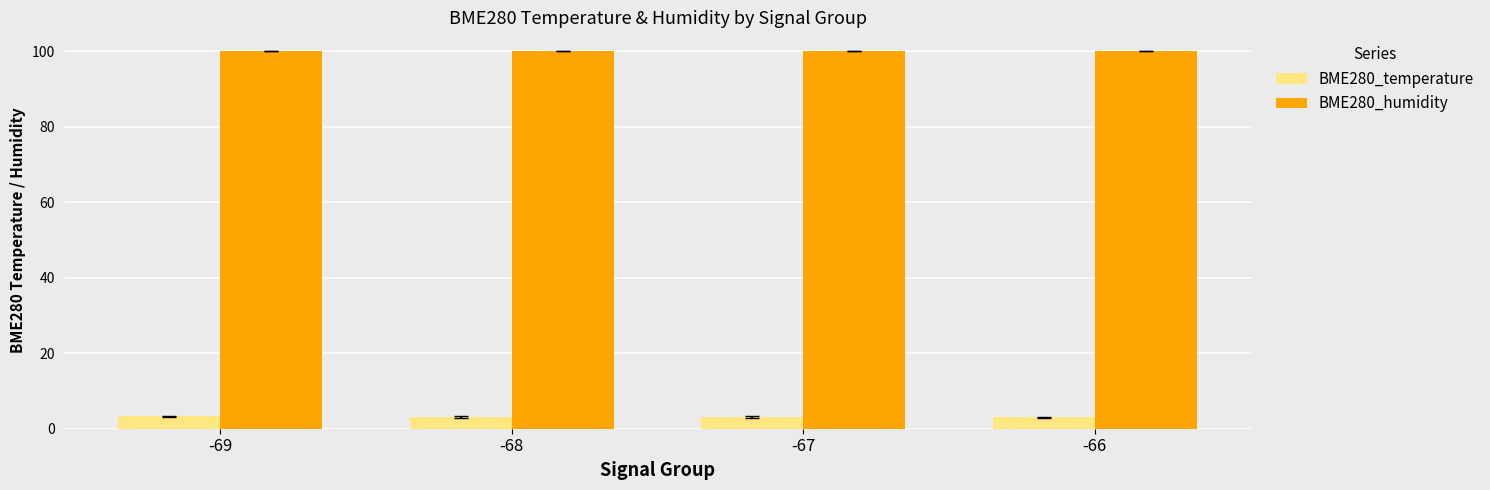

What is the spread (max minus min) of values at -68?

96.9